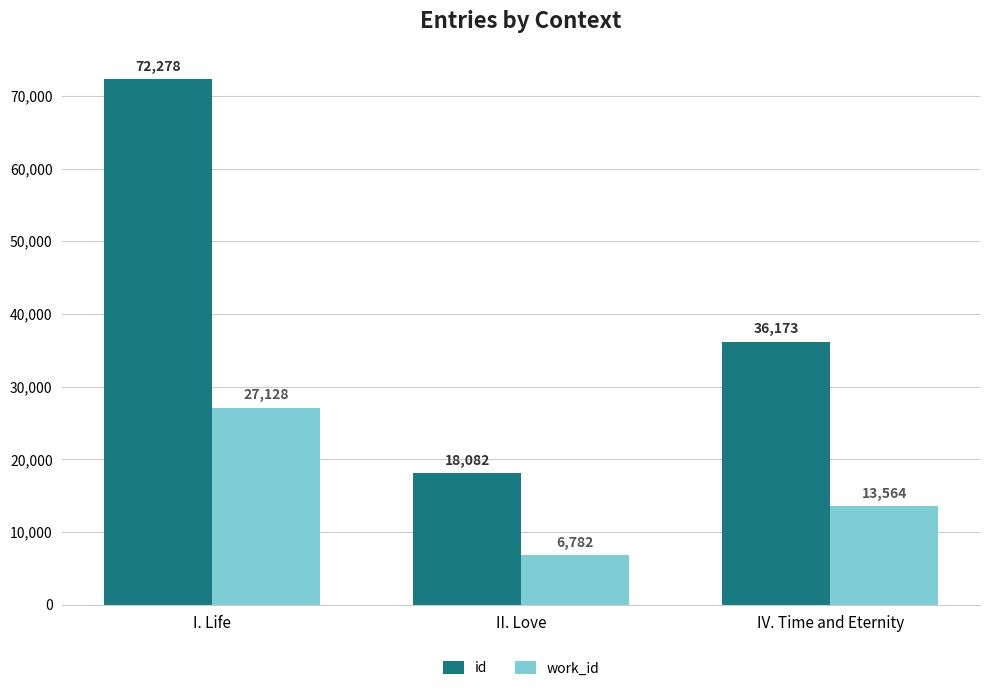

What is the spread (max minus min) of values at II. Love?

11300